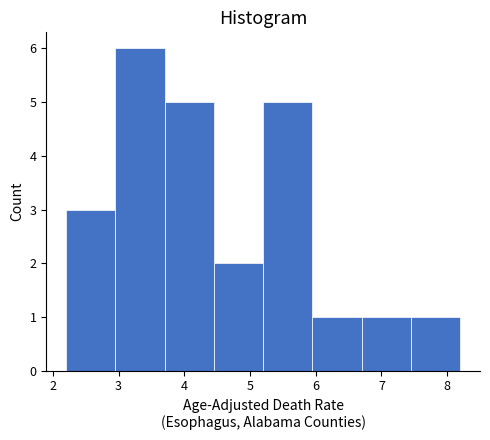

Reading left to right, list every bar in this chart as the range it spans on the x-axis followed by its height. Neither the bar edges nor the heights are printed on the chart, so give them approximately, as read against the axes.

2.20 to 2.95: 3
2.95 to 3.70: 6
3.70 to 4.45: 5
4.45 to 5.20: 2
5.20 to 5.95: 5
5.95 to 6.70: 1
6.70 to 7.45: 1
7.45 to 8.20: 1